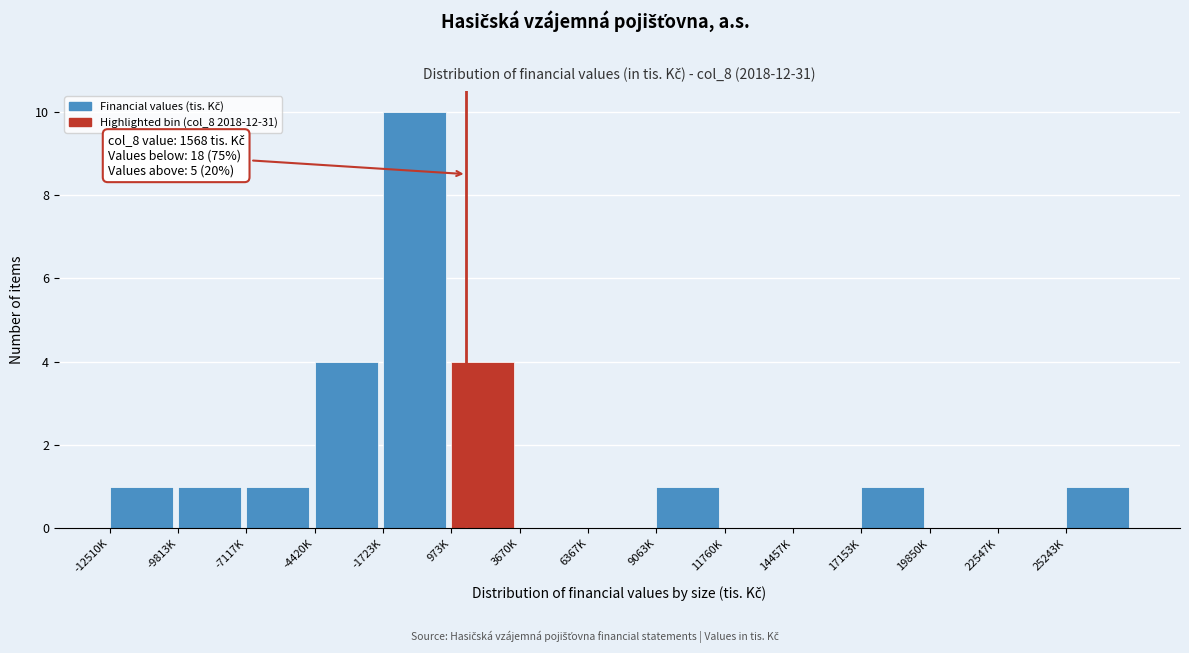

Reading left to right, list all the values displayed in this chart.

-12510K=1	-9813K=1	-7117K=1	-4420K=4	-1723K=10	973K=4	3670K=0	6367K=0	9063K=1	11760K=0	14457K=0	17153K=1	19850K=0	22547K=0	25243K=1